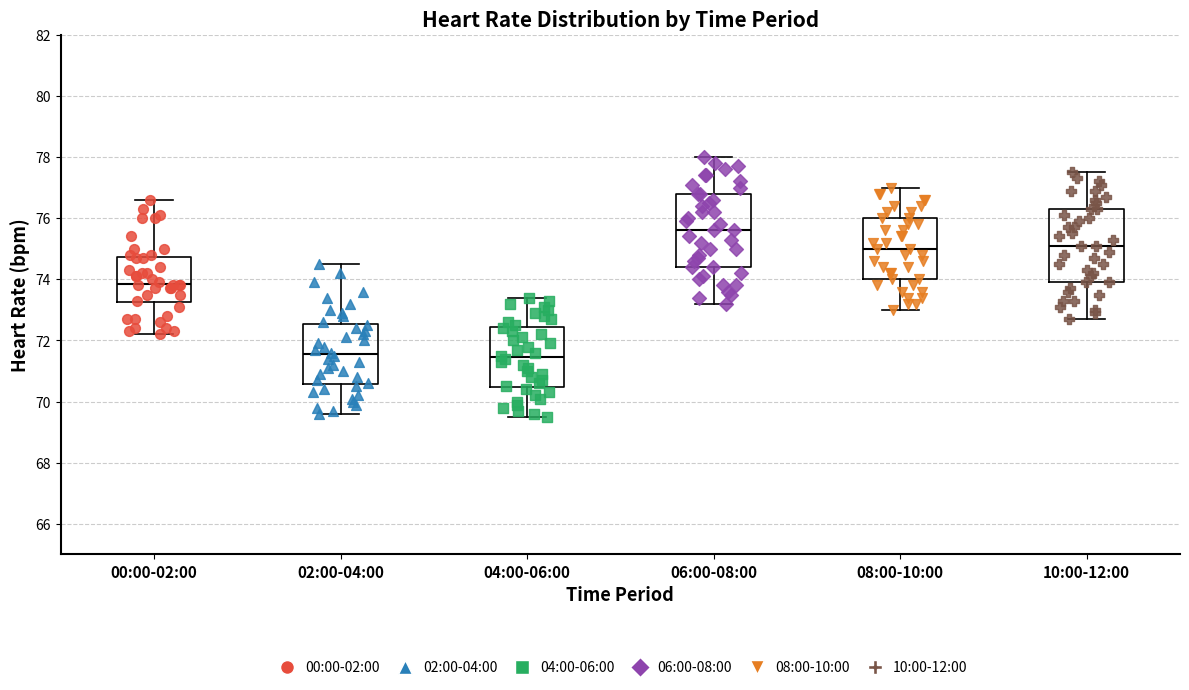

Reading left to right, transcribe this box plot: for each box, give where its median line is, the range the box spans, and where its two whiskers end, as read against the y-axis. The values are not printed on the chart, so give them approximately, as read against the axis.

00:00-02:00: median 73.8, box 73.2 to 74.8, whiskers 72.2 to 76.6
02:00-04:00: median 71.6, box 70.6 to 72.6, whiskers 69.6 to 74.6
04:00-06:00: median 71.4, box 70.4 to 72.4, whiskers 69.6 to 73.4
06:00-08:00: median 75.6, box 74.4 to 76.8, whiskers 73.2 to 78.0
08:00-10:00: median 75.0, box 74.0 to 76.0, whiskers 73.0 to 77.0
10:00-12:00: median 75.2, box 74.0 to 76.4, whiskers 72.8 to 77.6